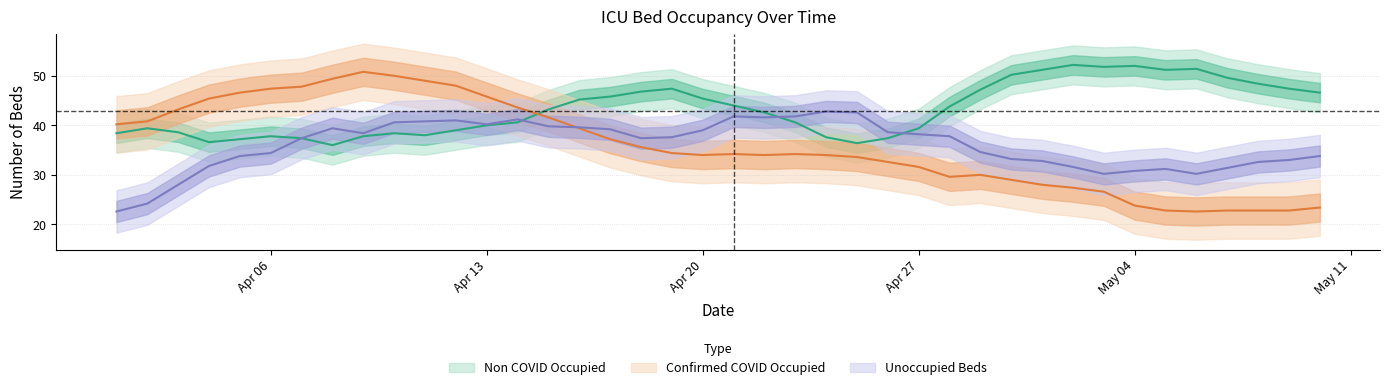

At 2020-04-26, list the series in order from smallest to largest.

Confirmed COVID Occupied, Non COVID Occupied, Unoccupied Beds